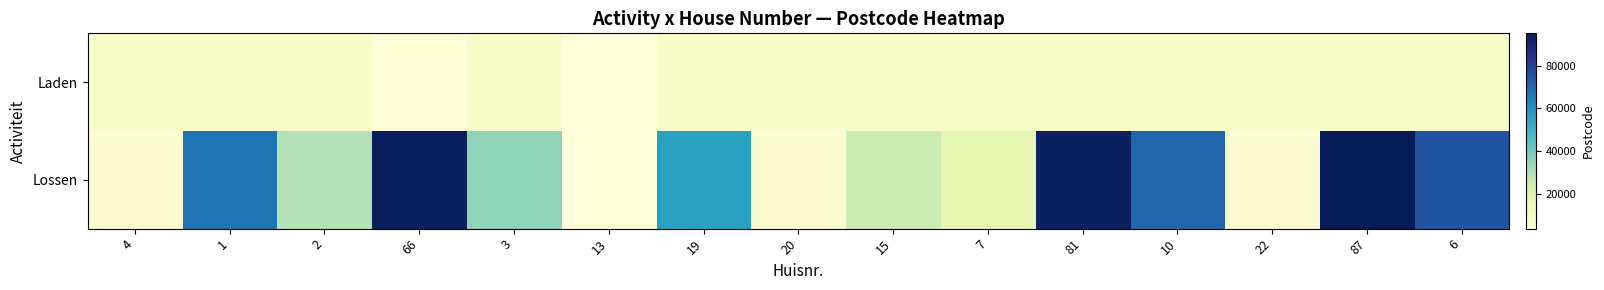

Reading left to right, transcribe all the data shown in this chart.

Laden: 4=8530	1=8530	2=8530	66=4040	3=8530	13=3658	19=8530	20=8530	15=8530	7=8530	81=8530	10=8530	22=8530	87=8530	6=8530
Lossen: 4=6130	1=67035	2=29600	66=93430	3=35133	13=3727	19=56000	20=6340	15=25000	7=17220	81=93240	10=70400	22=6130	87=95190	6=75001